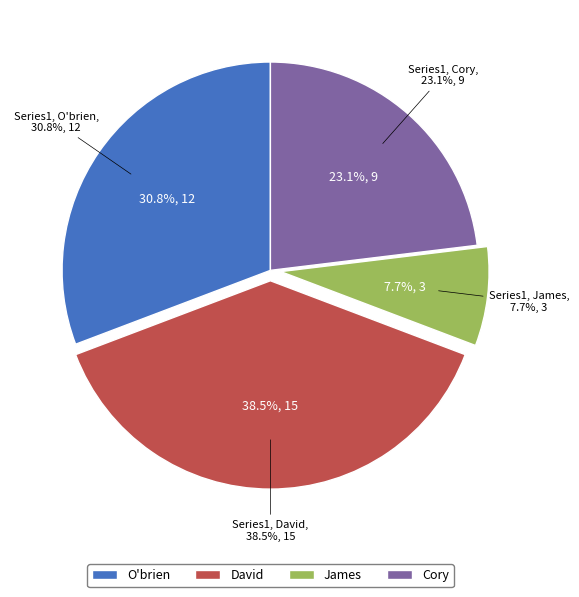

What is the smallest slice in the pie chart?

James